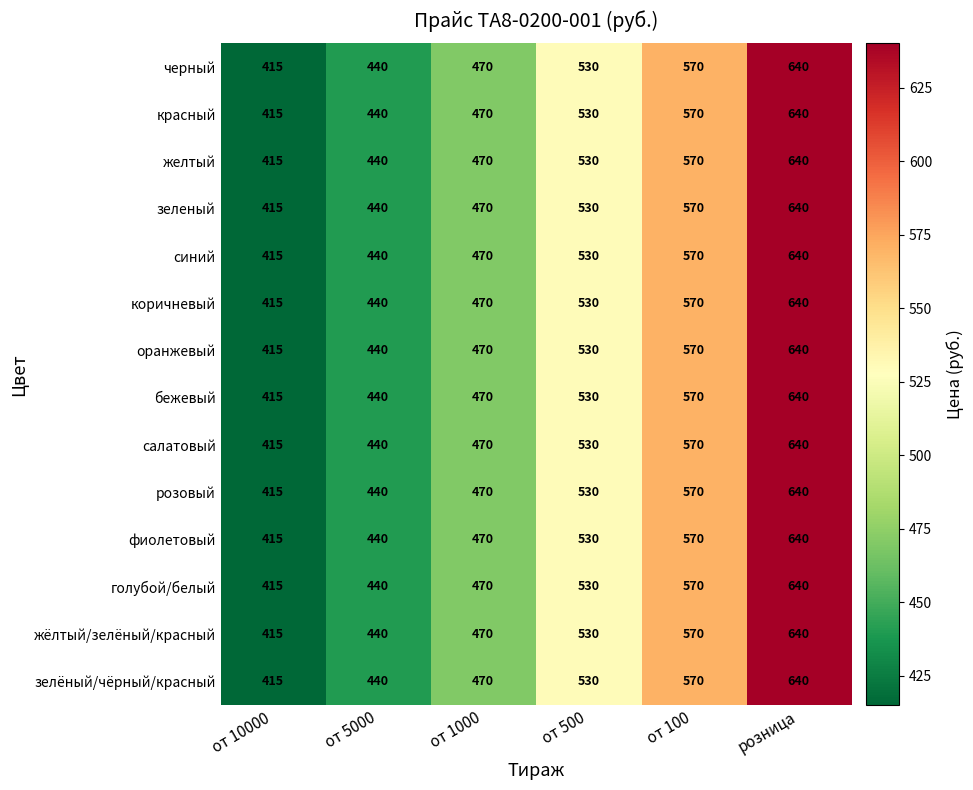

Which label corresponds to the smallest value in the chart?

от 10000